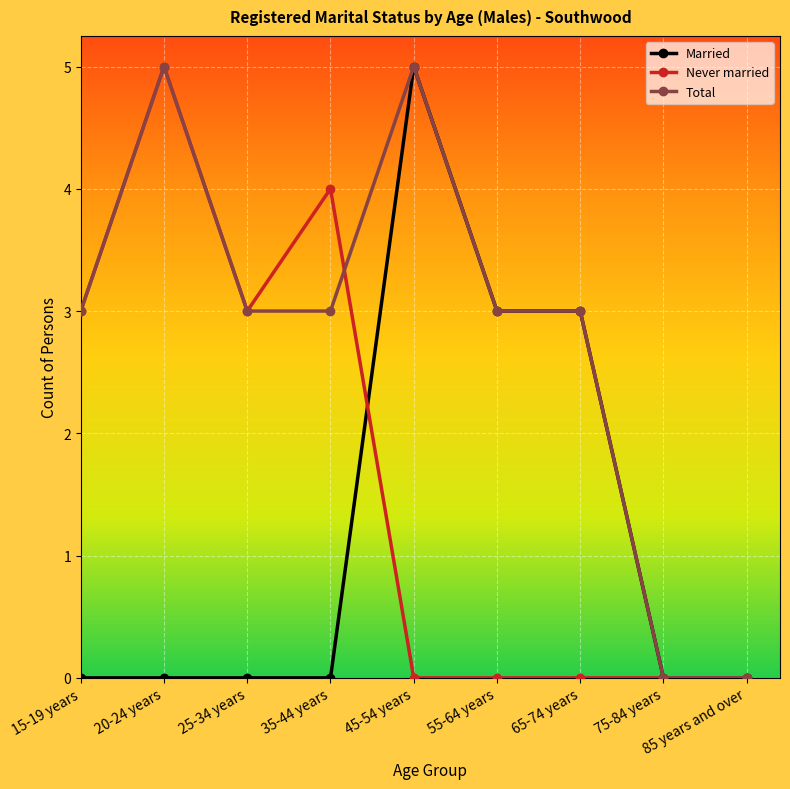

What is the maximum value for Never married?

5